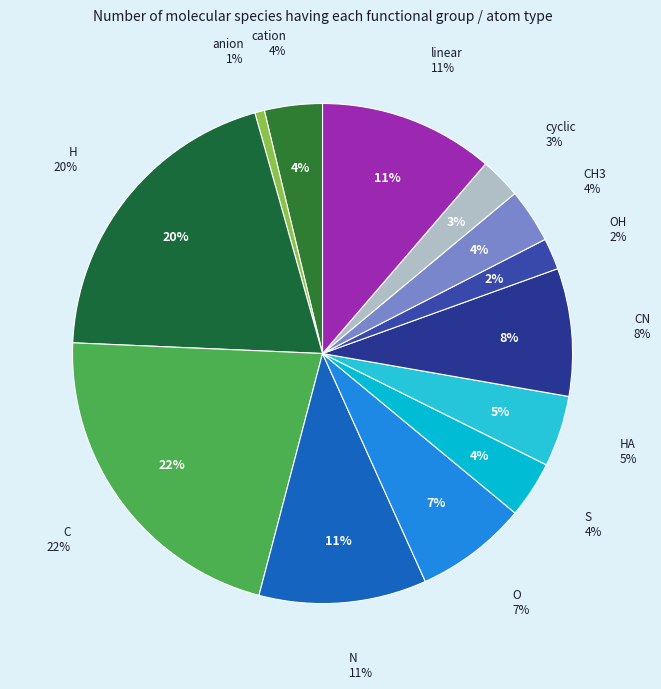

To the nearest percent, what percentage of the pie is C?

22%